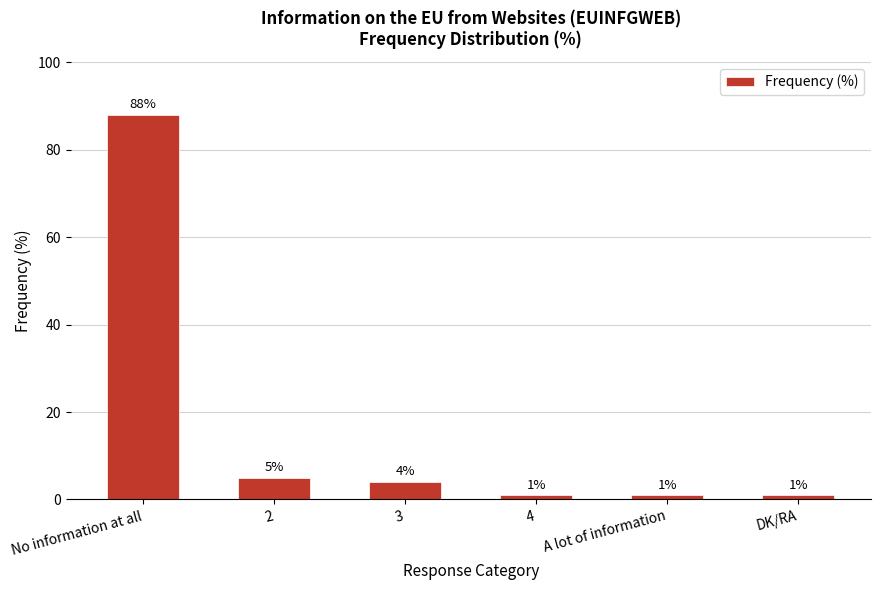

What is the difference between the second highest and minimum values?

4